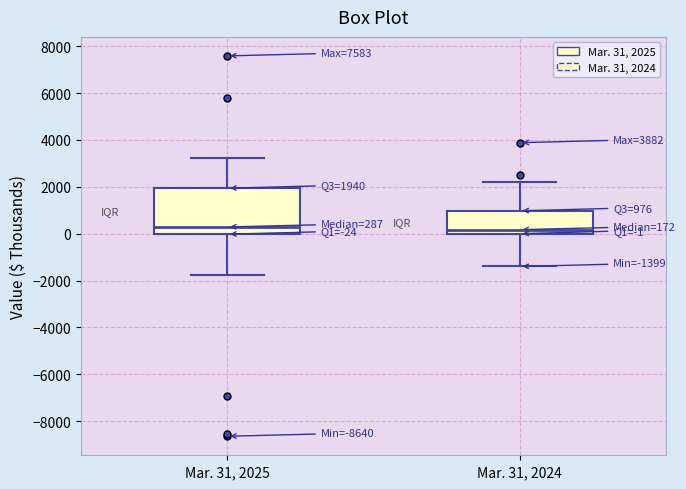

Comparing the boxes themselves (not the whiskers), which one is the tallest?

Mar. 31, 2025